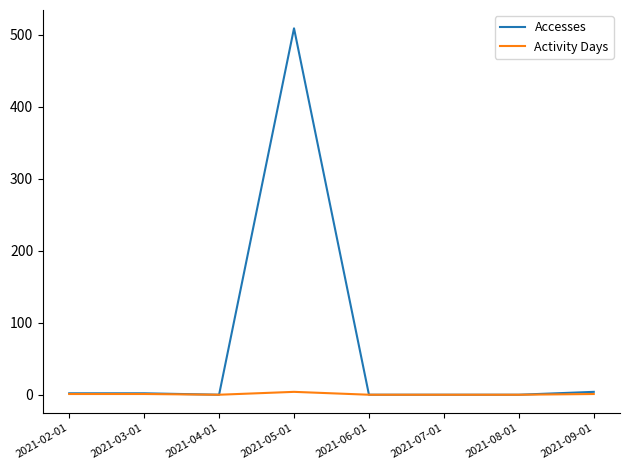

How many lines are shown in the chart?

2